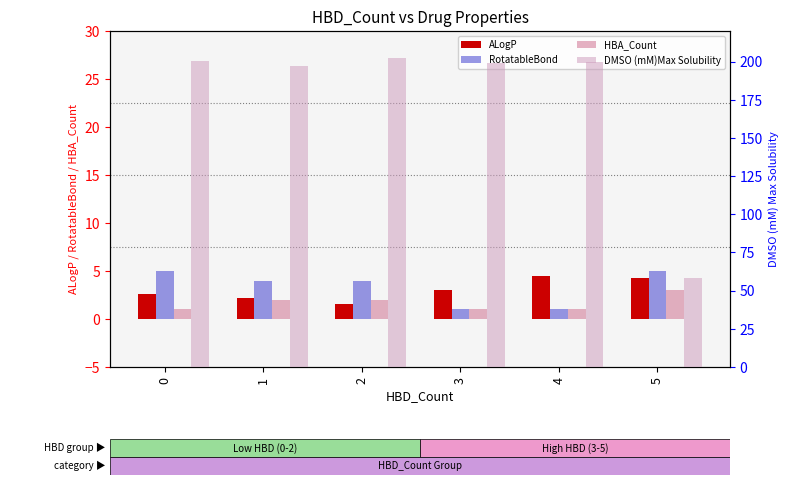

At which category is the sum across all series the highest?

2